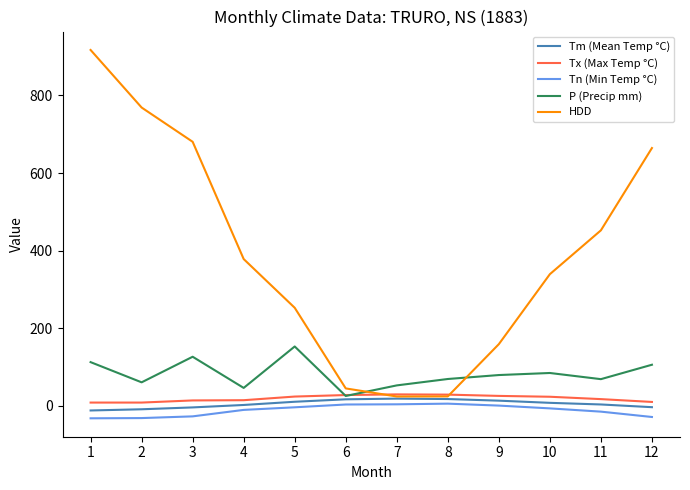

What is the difference between the maximum and minimum values in the HDD series?

893.9